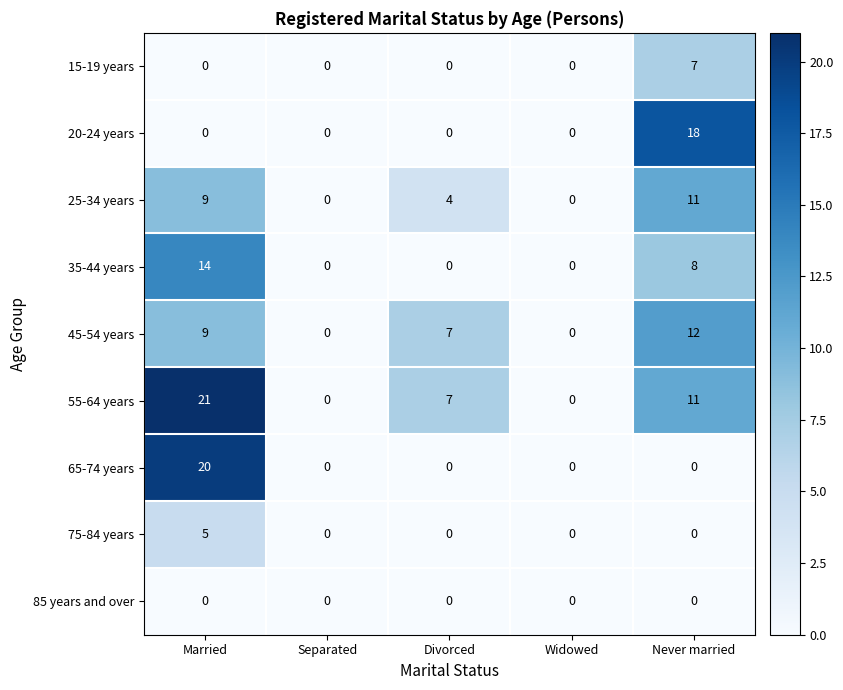

What is the maximum value shown in the chart?

21